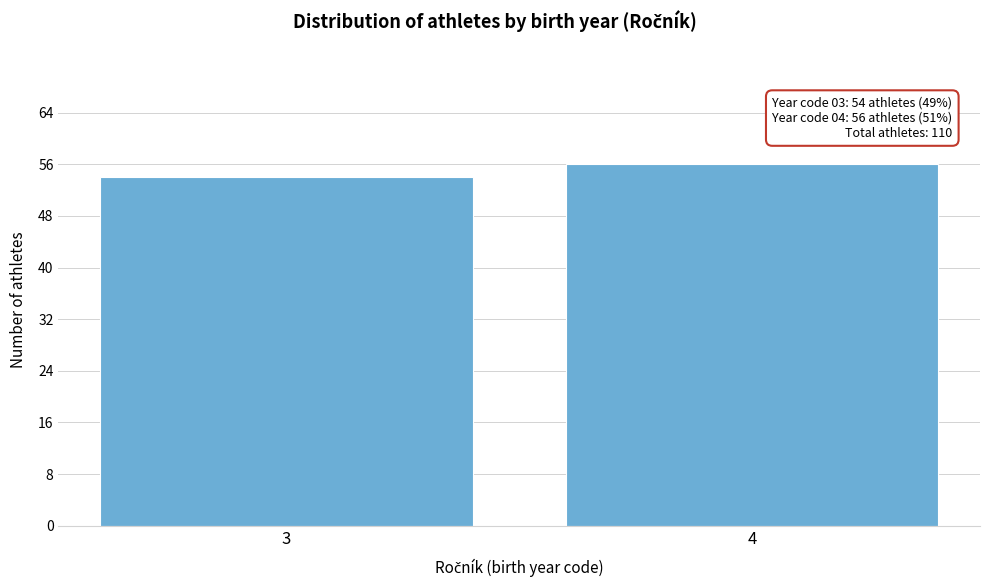

Reading left to right, transcribe all the data shown in this chart.

3=54	4=56